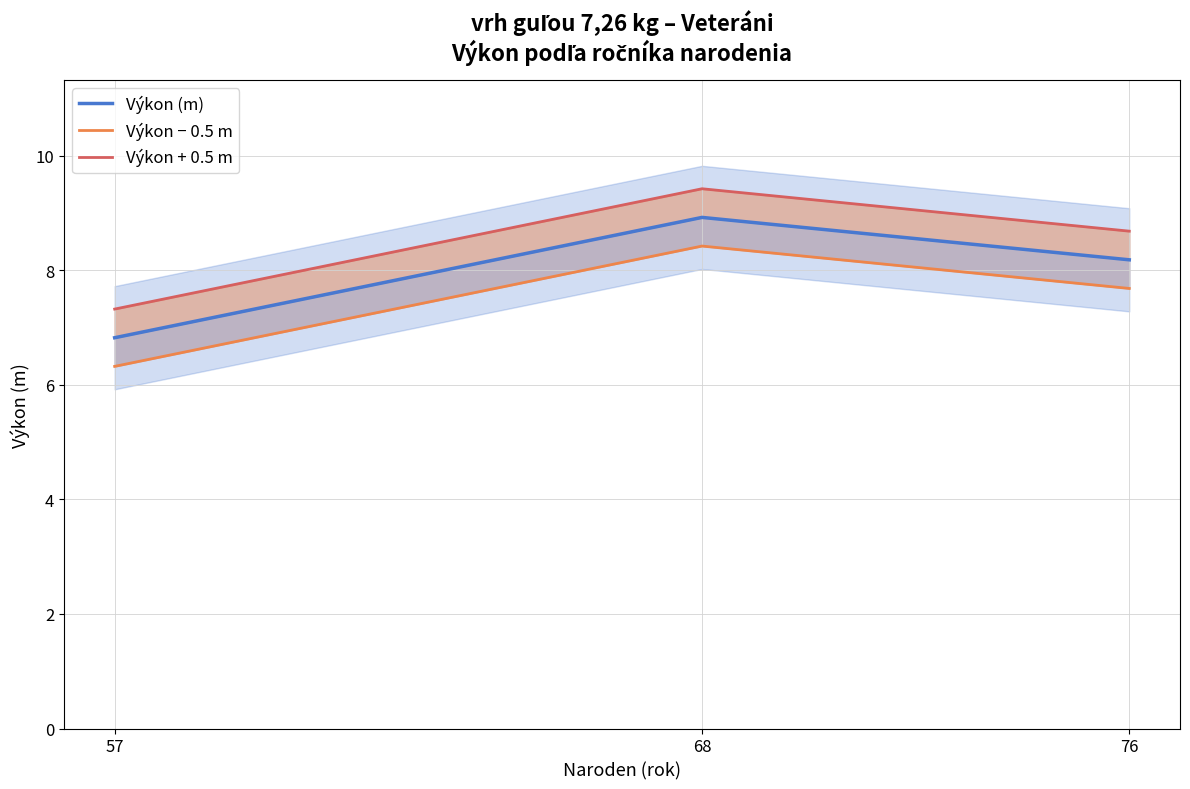

At how many categories does at least one series exceed 9?

1